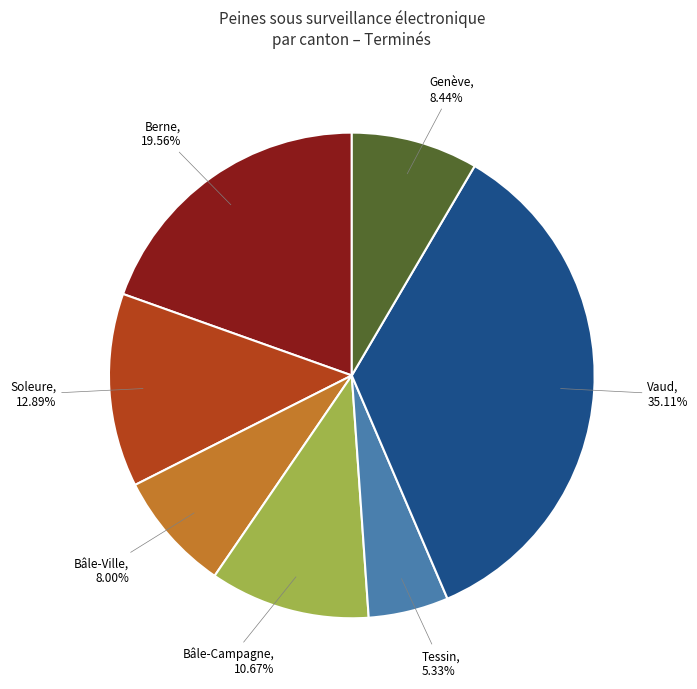

Is there any slice that represents more than half of the pie?

No